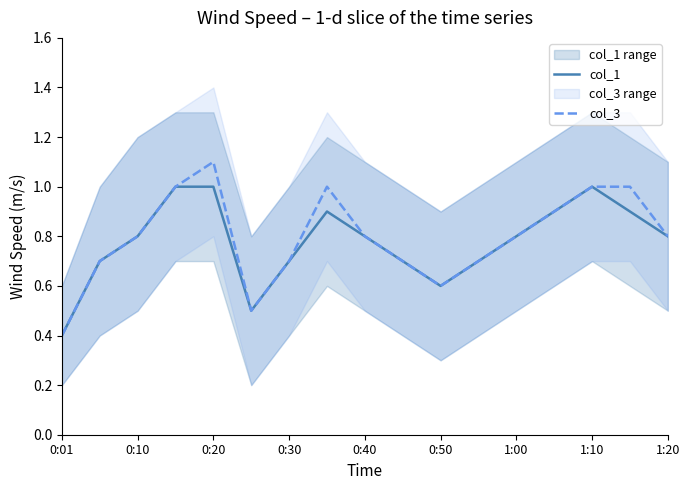

True or false: col_1 and col_3 cross at least once.

False